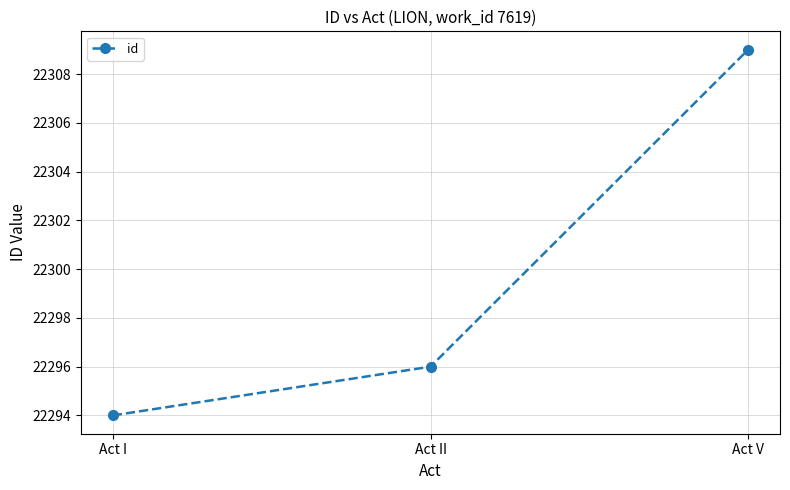

Is it true that the value at Act I is 11262?

False